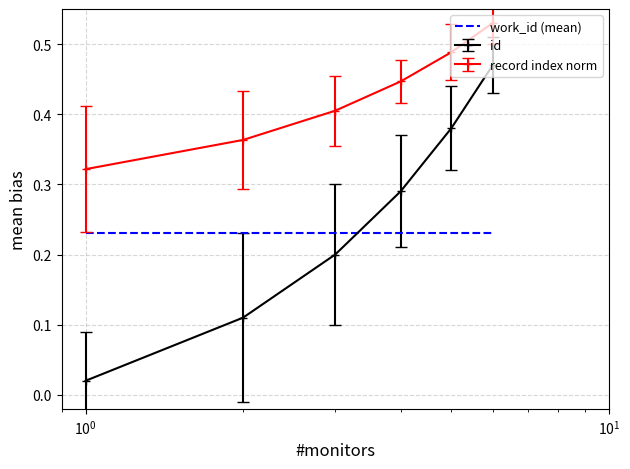

Which series has the largest total across all categories?

record index norm